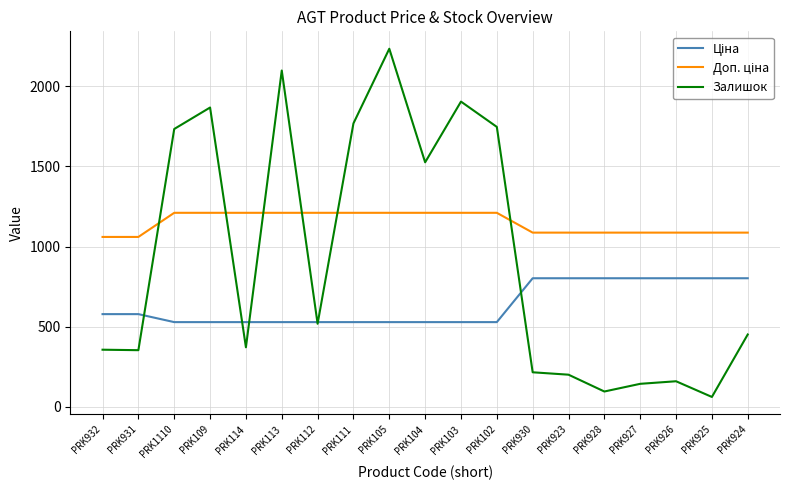

What is the smallest value displayed?

61.0